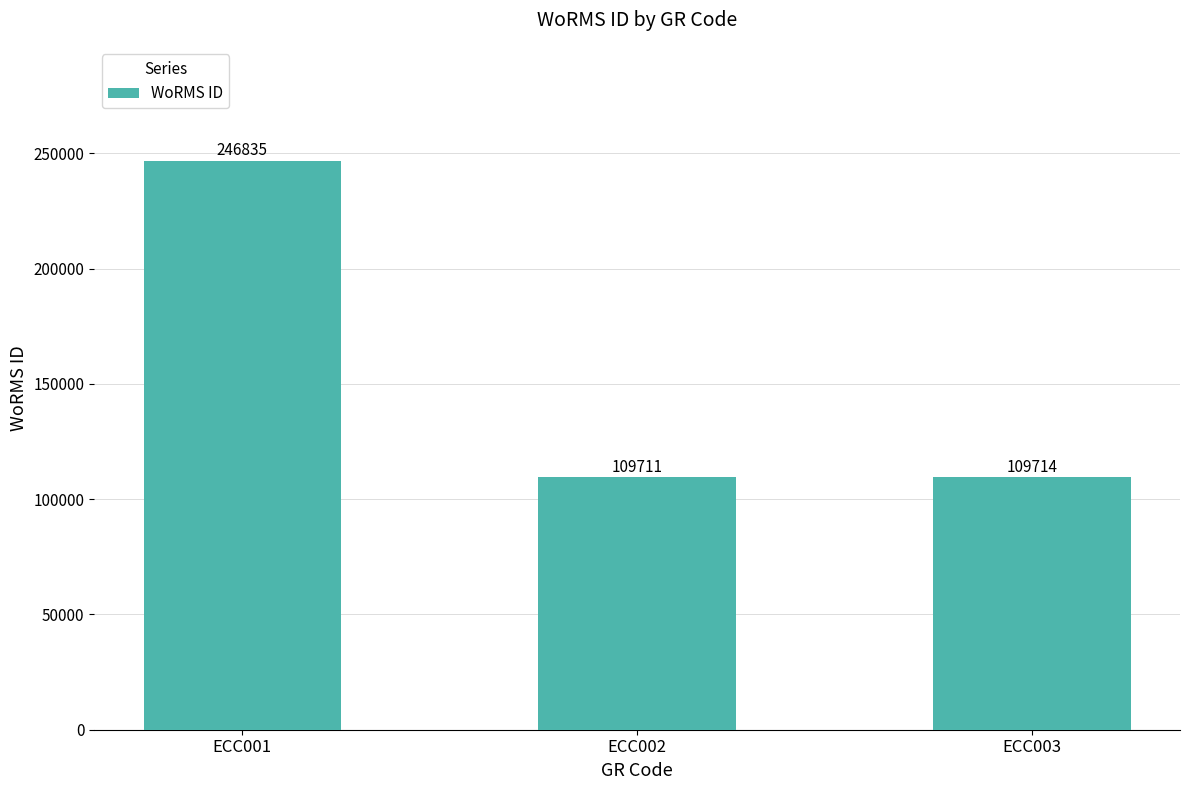

What is the average value?

155420